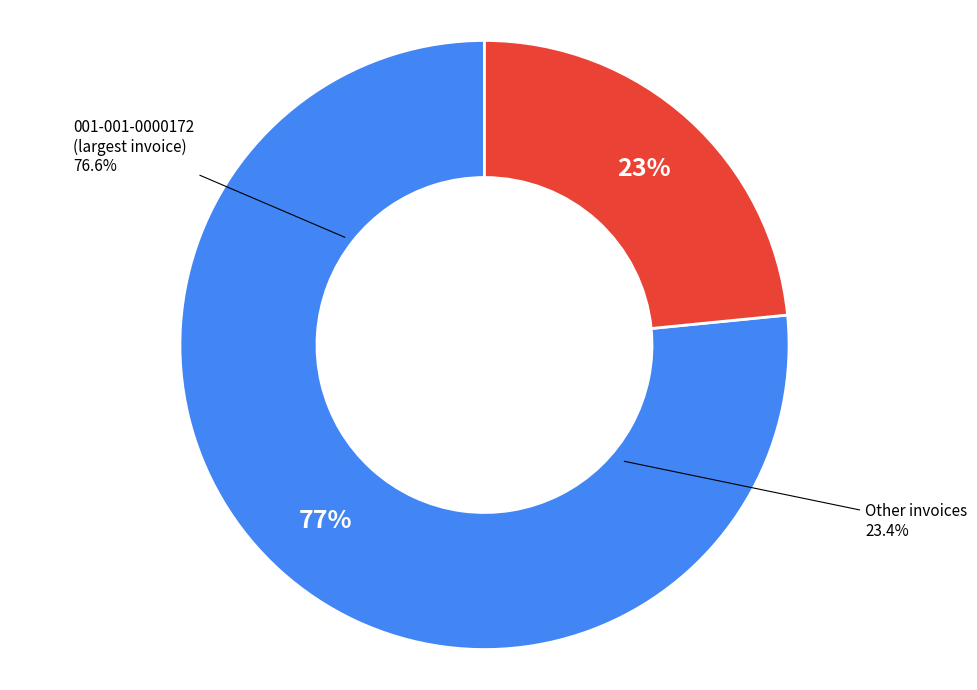

Combined, do 001-001-0000202 and 001-001-0000172 account for over 50%?

Yes